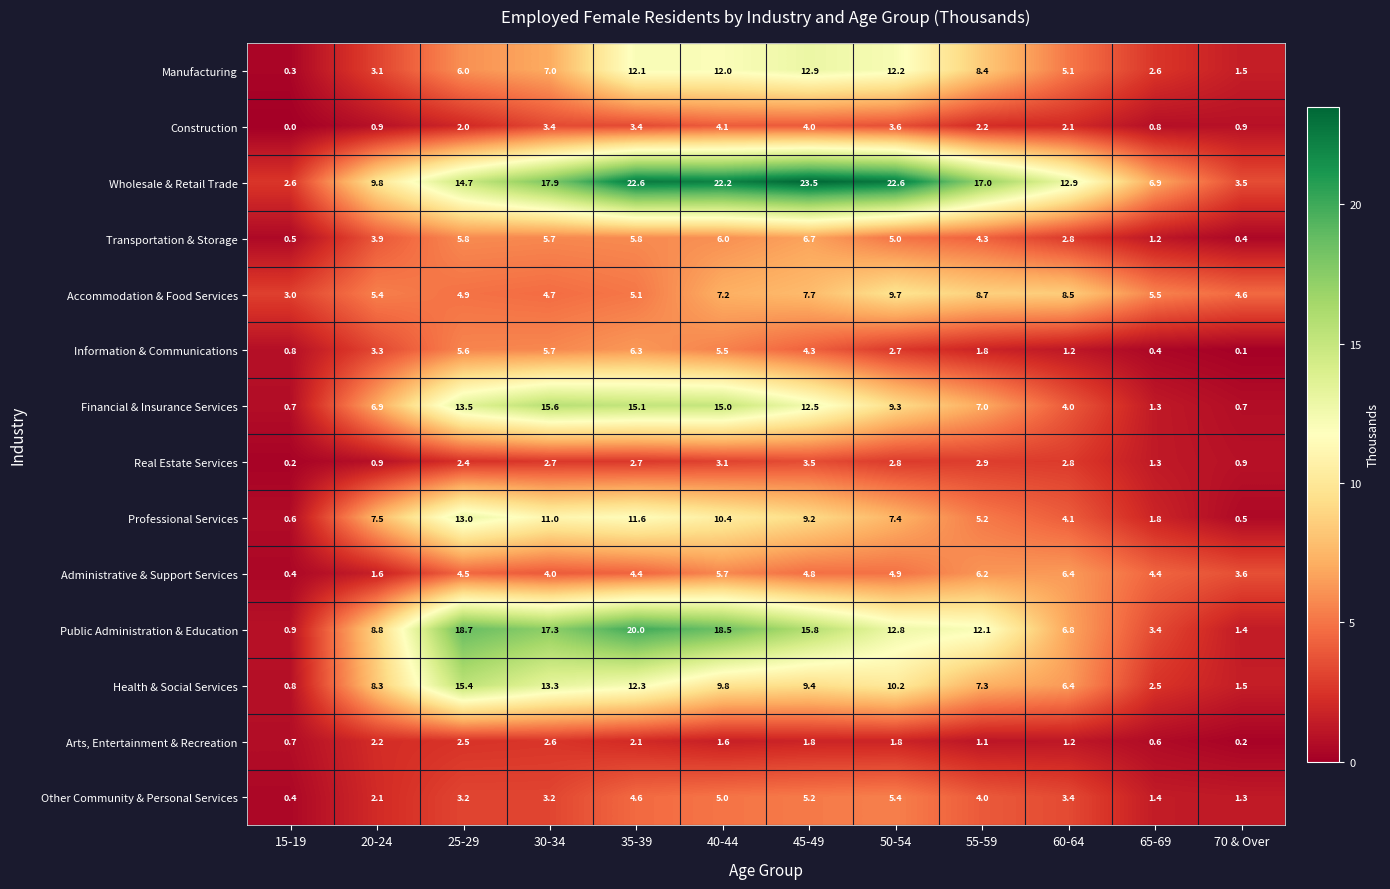

Which series has the largest total across all categories?

Wholesale & Retail Trade